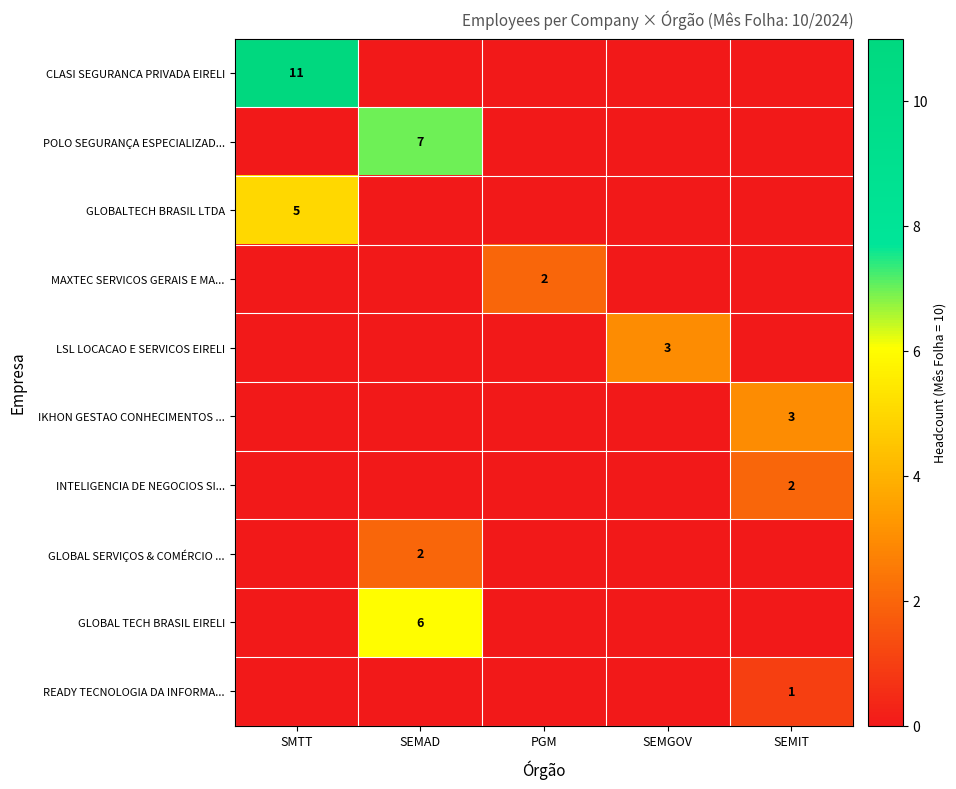

Is it true that INTELIGENCIA DE NEGOCIOS SI... equals 2 at SEMIT?

True